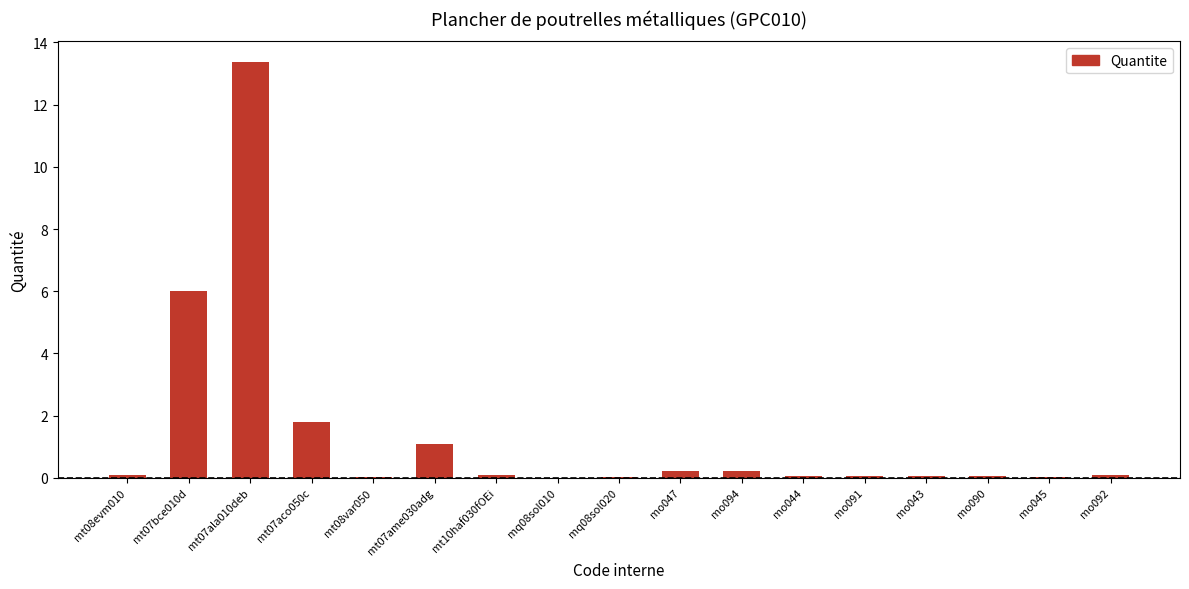

True or false: the data shows 0.1 at mo092.

True